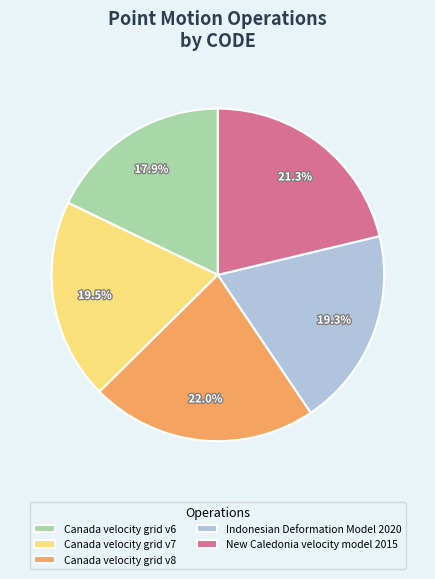

Combined, do Canada velocity grid v6 and Canada velocity grid v8 account for over 50%?

No